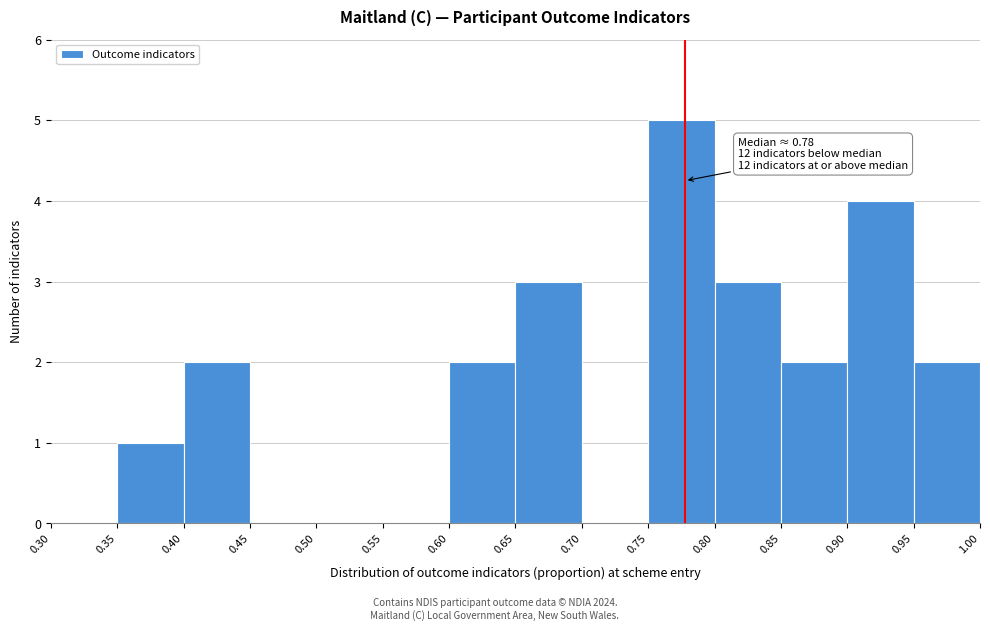

Over which range of the x-axis is the bar tallest?

0.75 to 0.80